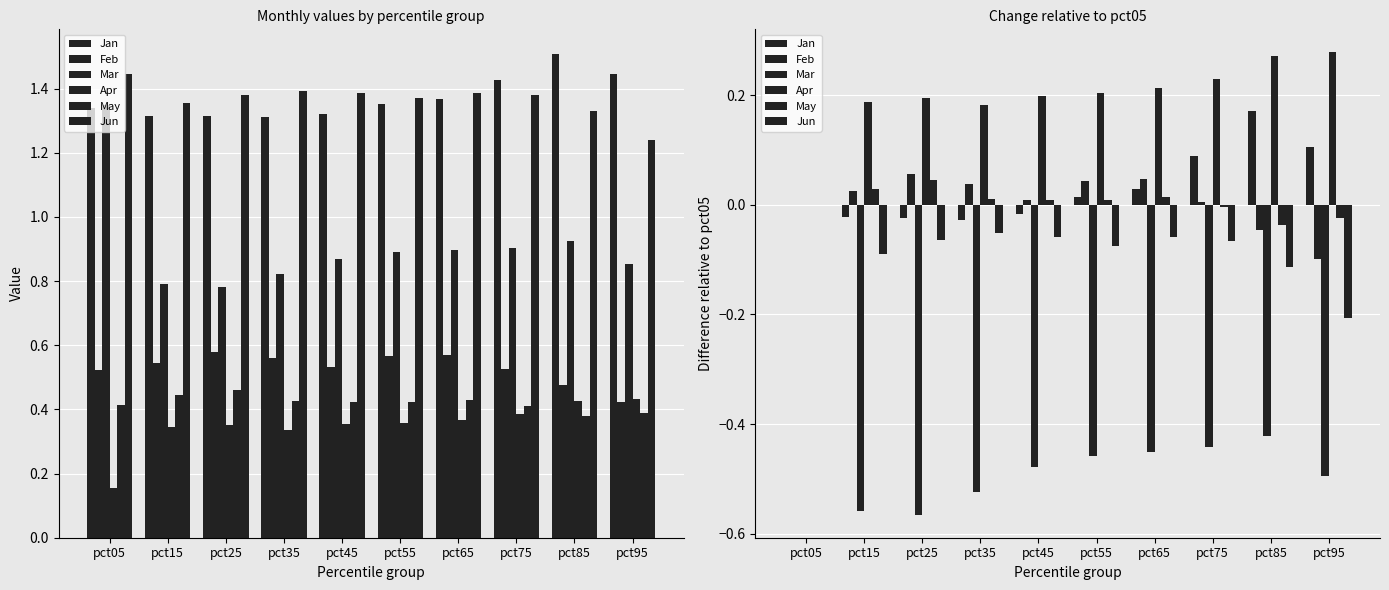

What is the difference between the highest and lowest values at pct25?

0.8